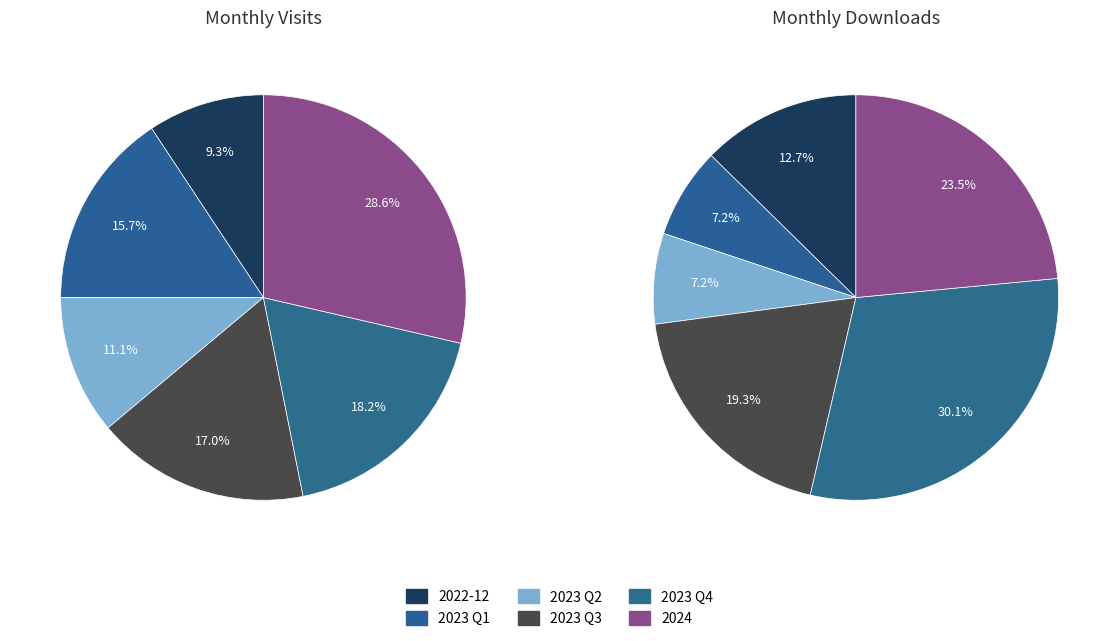

Does 2023-10 account for over 50% of the chart?

No